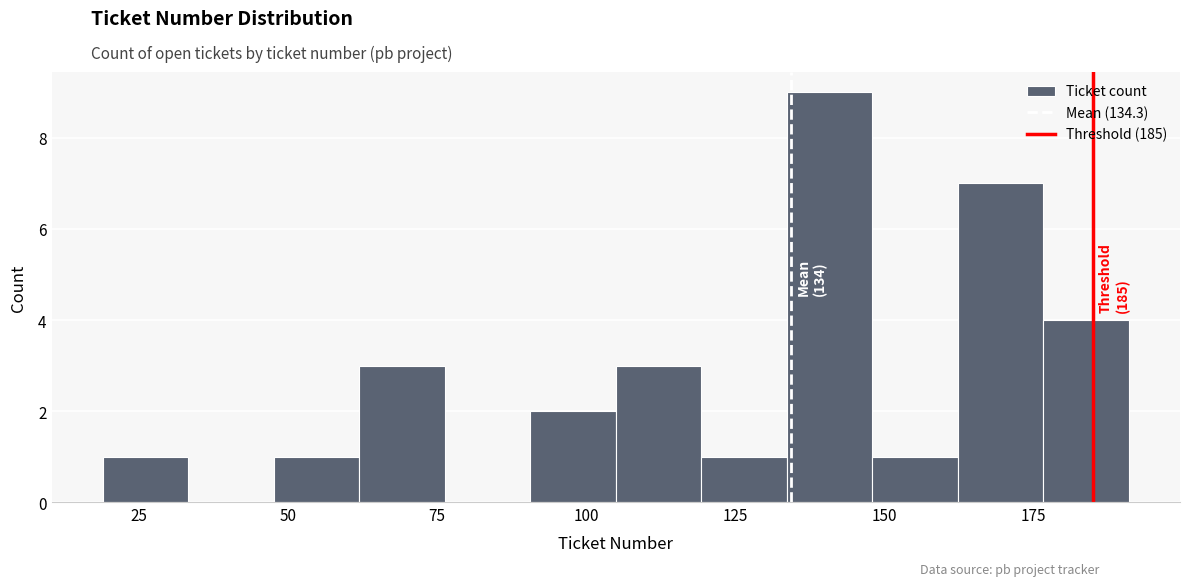

Around what value on the x-axis is the tallest bar? Give the approximate position of its centre, as read against the axis.

140